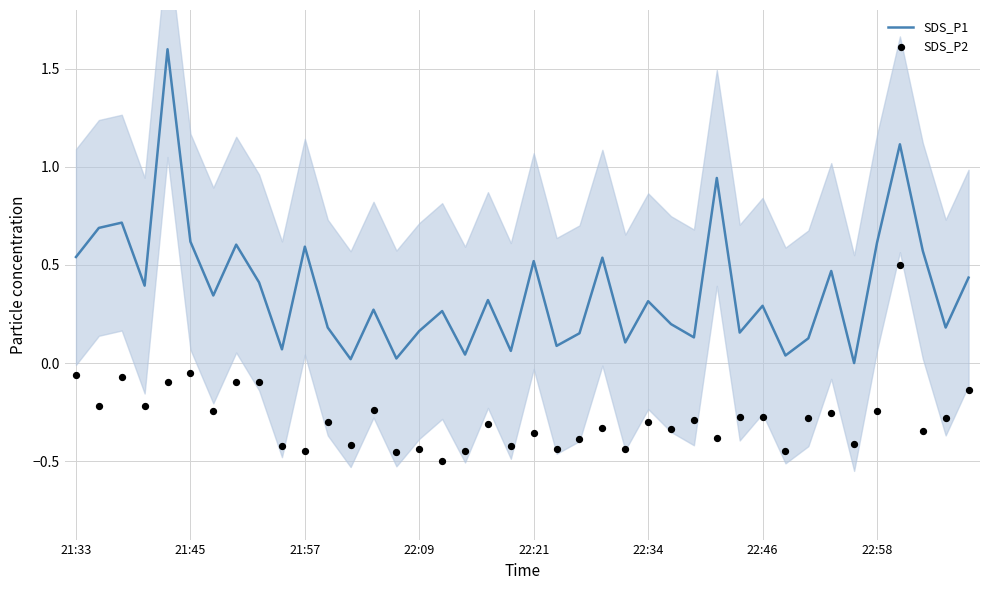

What are all the series names shown in the legend?

SDS_P1, SDS_P2